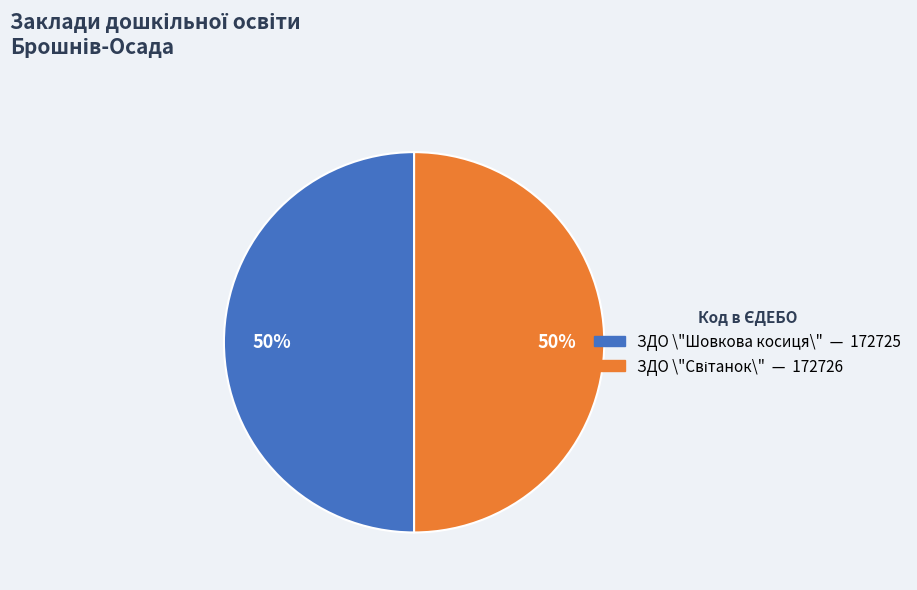

To the nearest percent, what is the average slice percentage?

50%